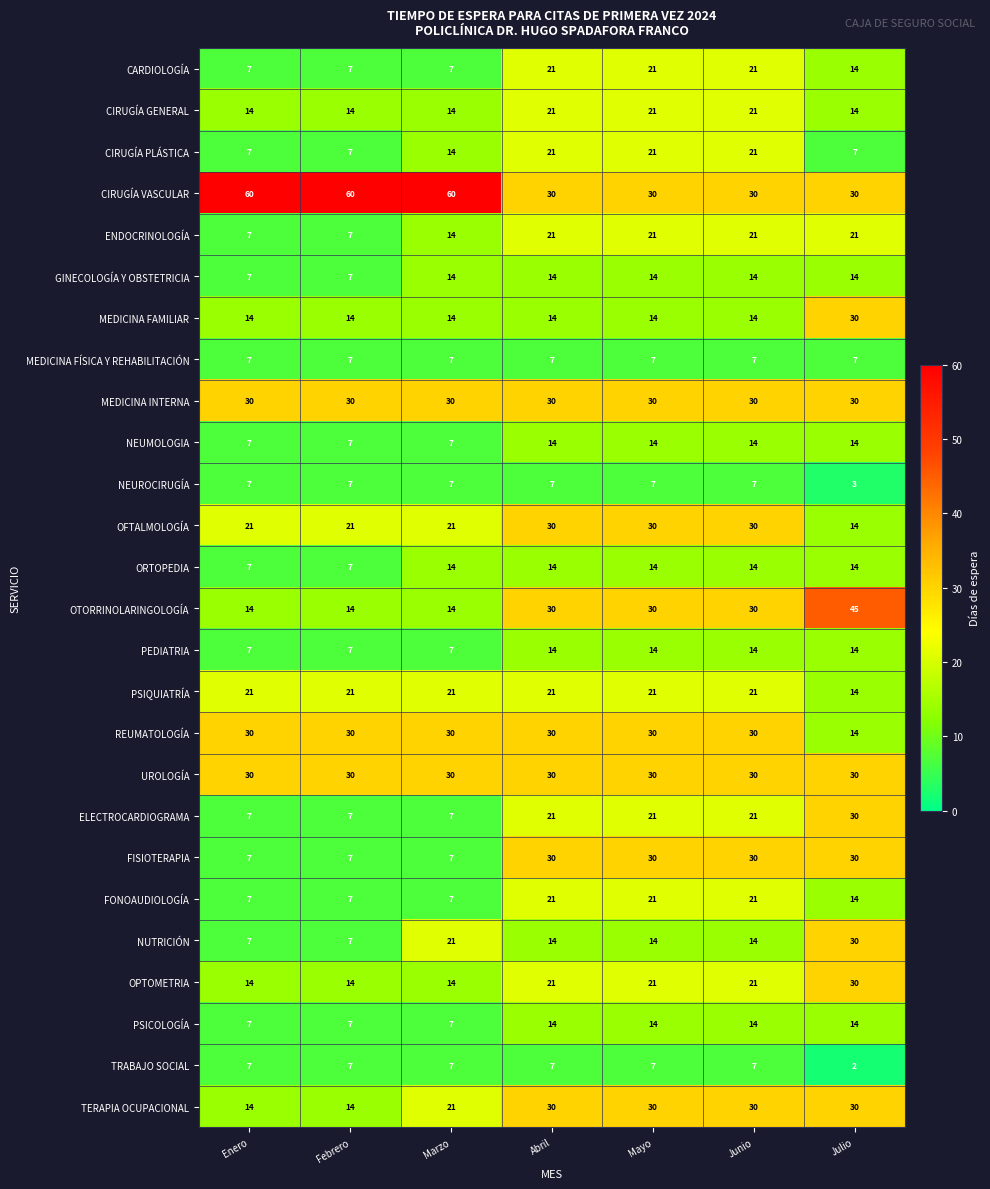

What is the difference between the highest and lowest values at Julio?

43